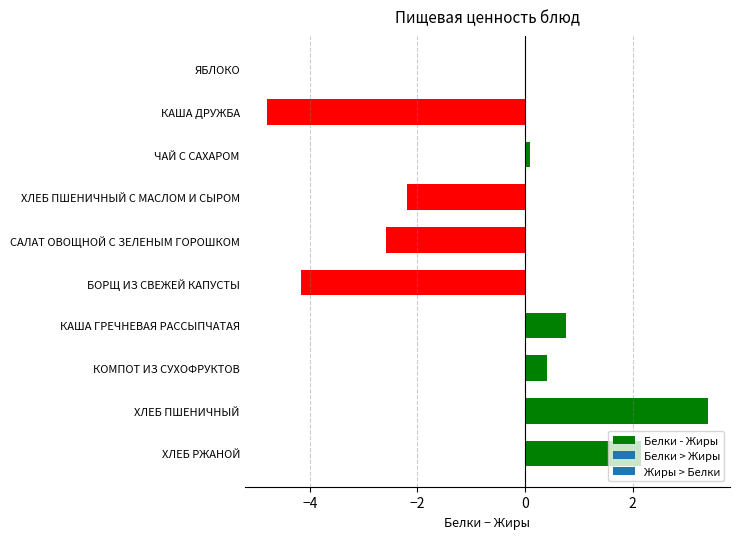

True or false: the data shows 2.2 at ХЛЕБ РЖАНОЙ.

True